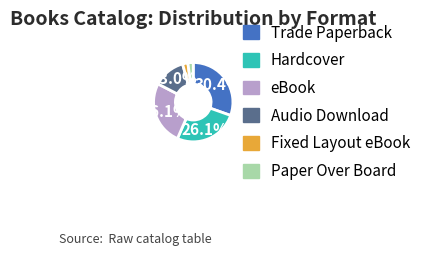

How many slices are in this pie chart?

6